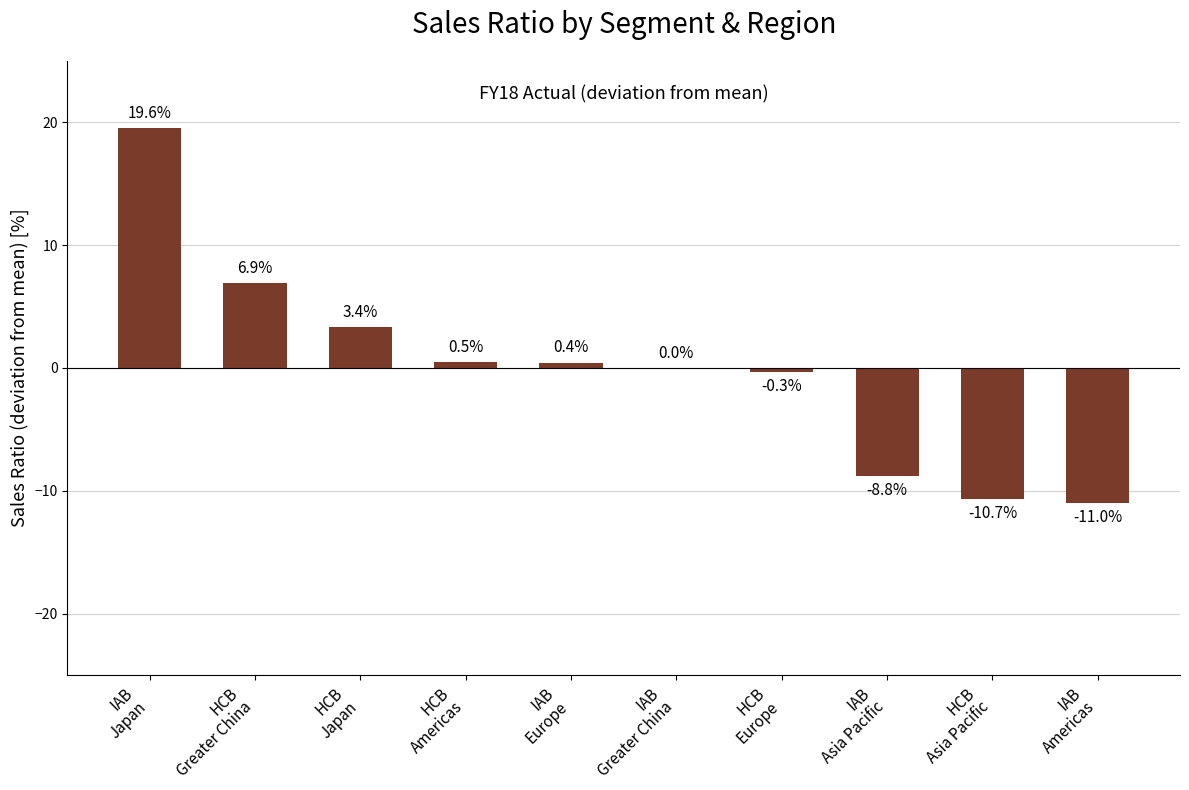

Are the bars horizontal?

No